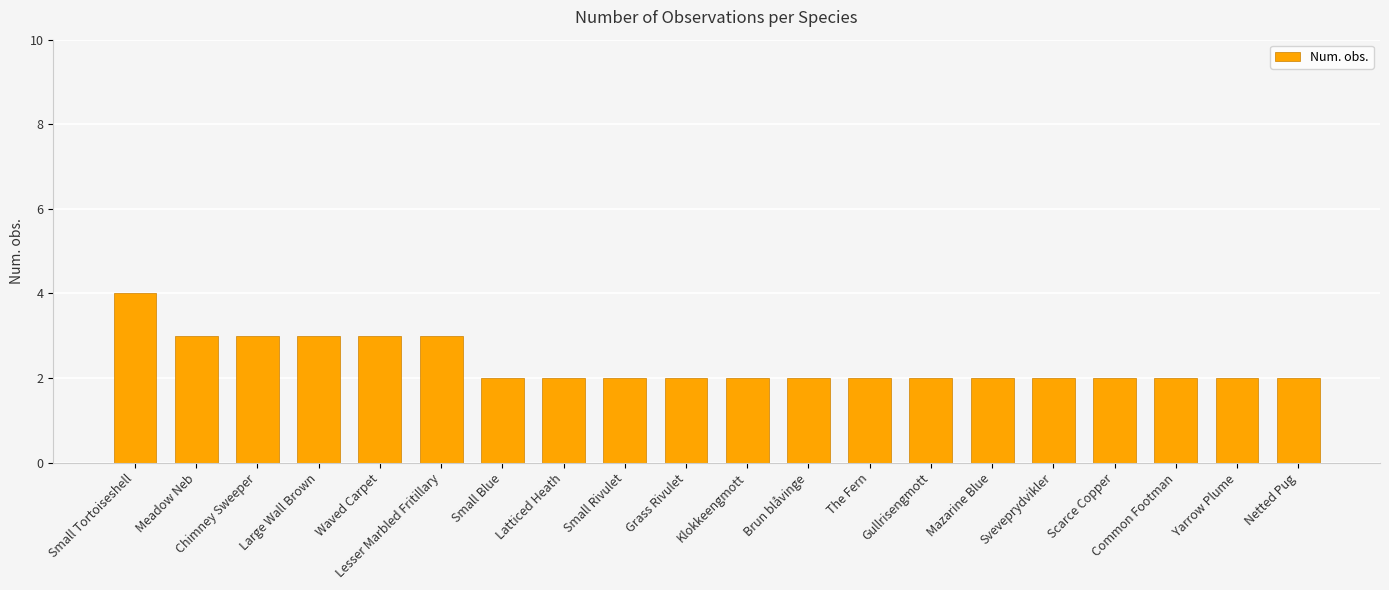

Reading right to left, extract all data points from this chart.

Netted Pug=2	Yarrow Plume=2	Common Footman=2	Scarce Copper=2	Sveveprydvikler=2	Mazarine Blue=2	Gullrisengmott=2	The Fern=2	Brun blåvinge=2	Klokkeengmott=2	Grass Rivulet=2	Small Rivulet=2	Latticed Heath=2	Small Blue=2	Lesser Marbled Fritillary=3	Waved Carpet=3	Large Wall Brown=3	Chimney Sweeper=3	Meadow Neb=3	Small Tortoiseshell=4